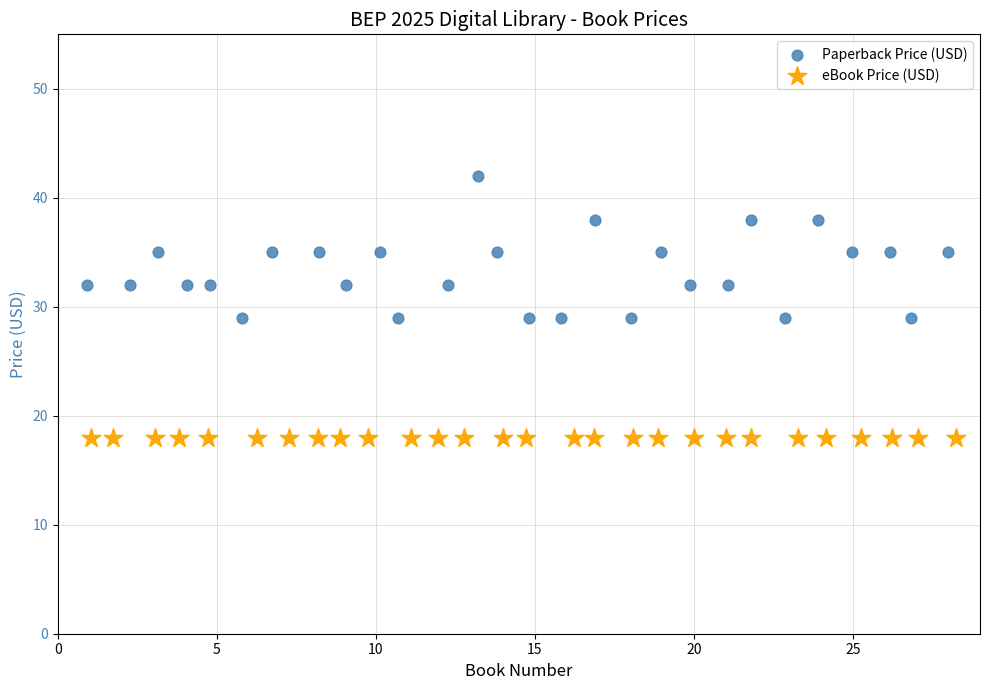

Which series reaches the maximum Y coordinate?

Paperback Price (USD)